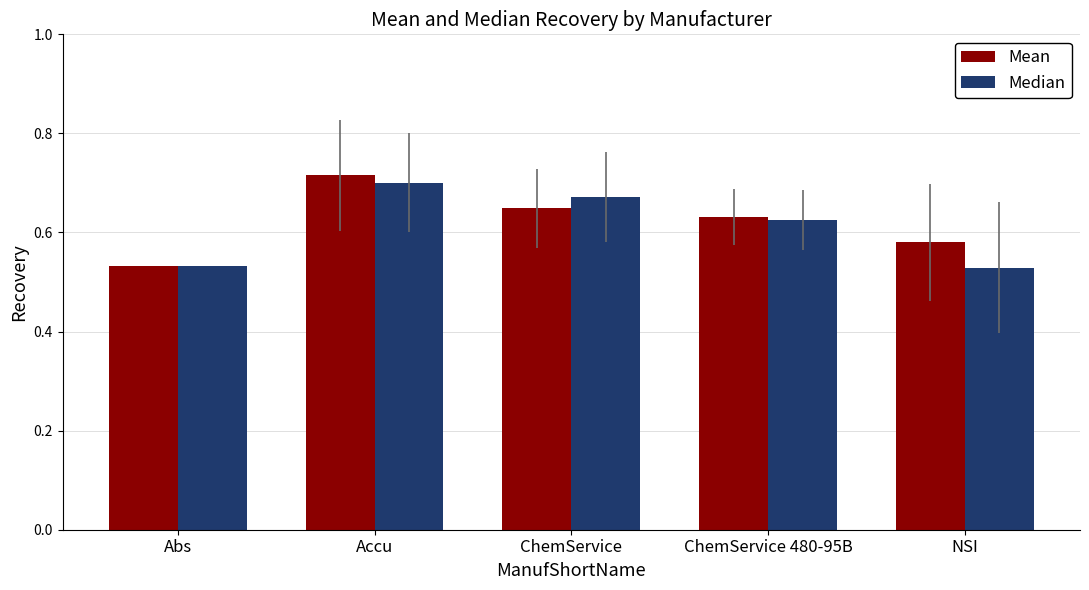

Which series changed the most between Accu and ChemService?

Mean